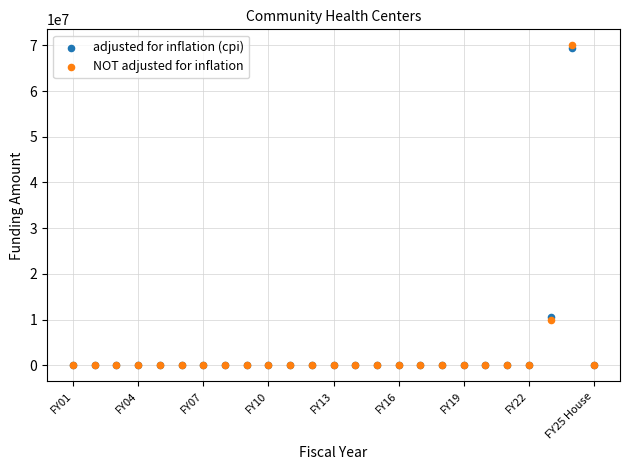

What are all the series names shown in the legend?

adjusted for inflation (cpi), NOT adjusted for inflation